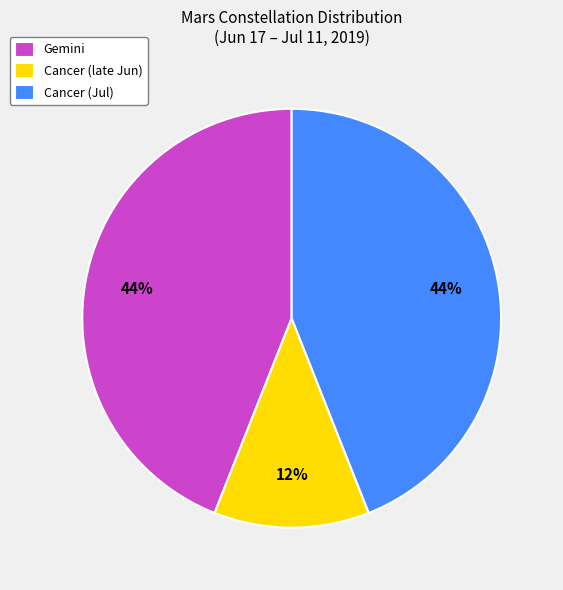

To the nearest percent, what is the average slice percentage?

33%